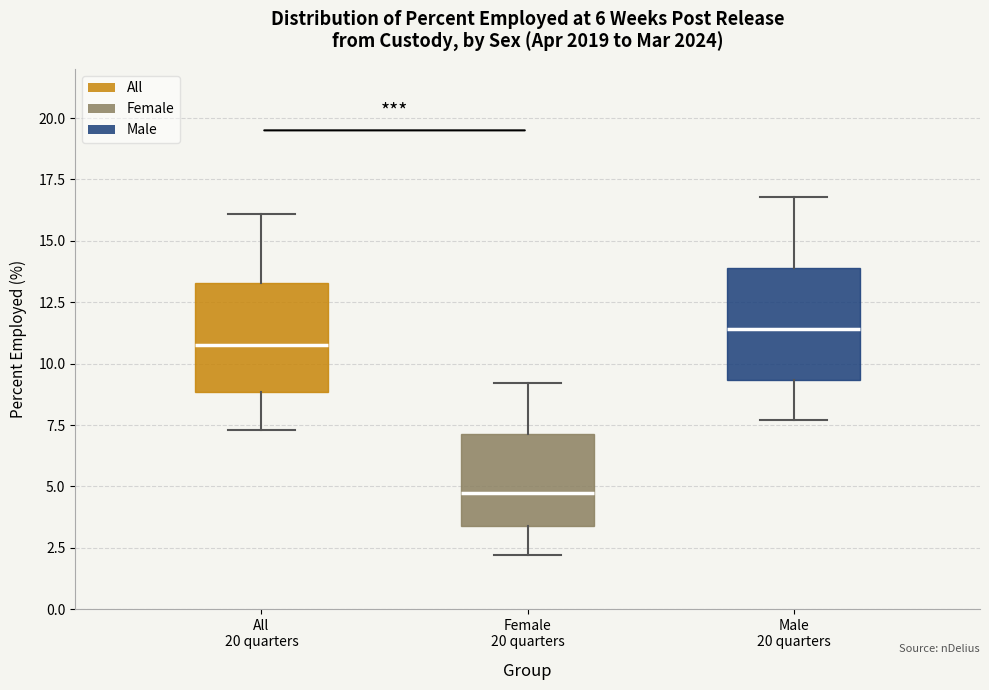

Where does the median line of the box for Male 20 quarters sit on the y-axis? The values are not printed on the chart, so give them approximately, as read against the axis.

11.5